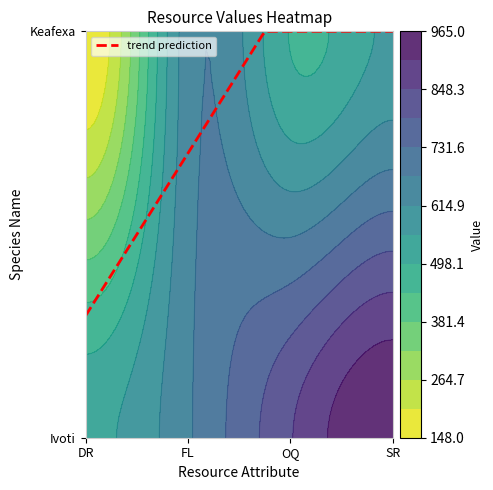

What is the sum of the Keafexa values at SR and DR?

714